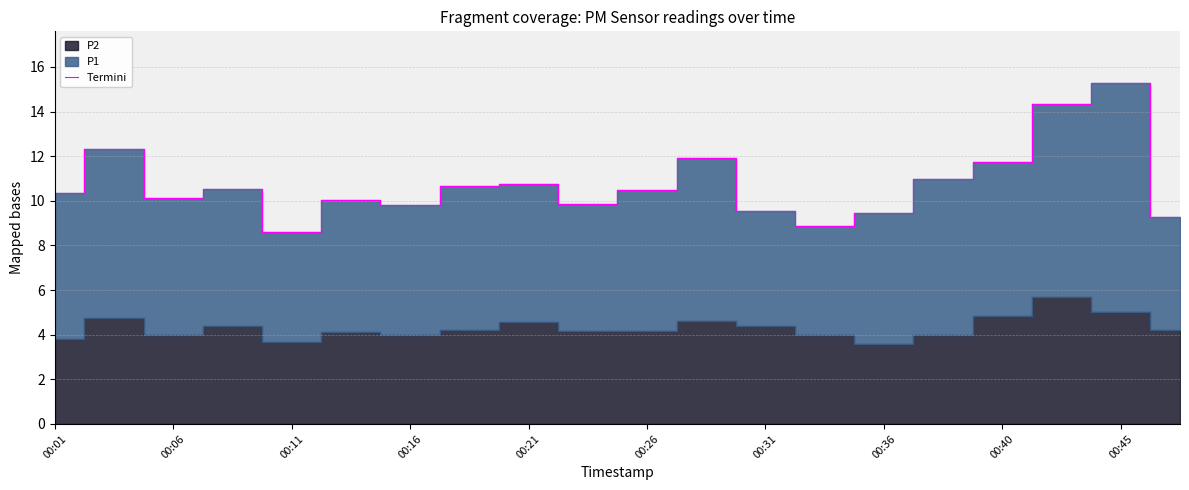

Which category has the highest value in the Termini series?

00:45